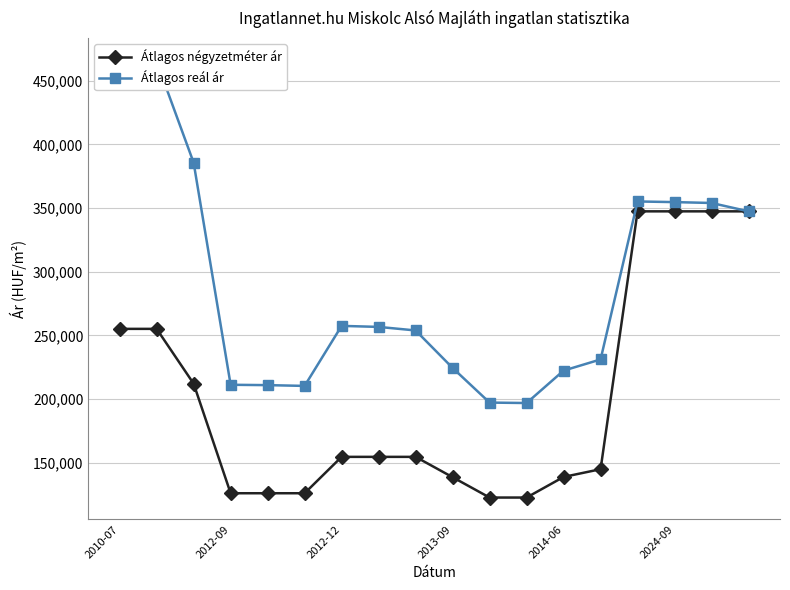

What is the lowest value of the Átlagos négyzetméter ár series?

122636